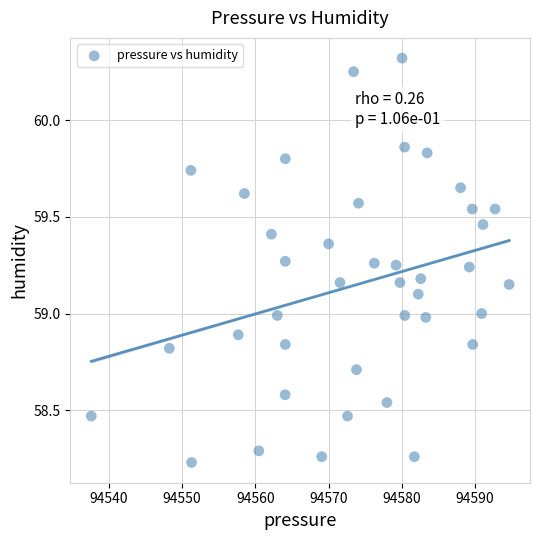

What is the range of Y values (max minus min)?

2.1